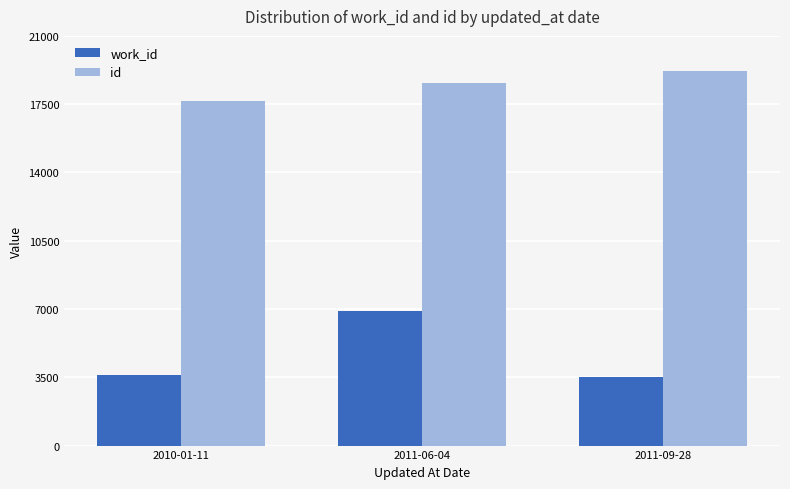

What is the greatest value displayed?

19223